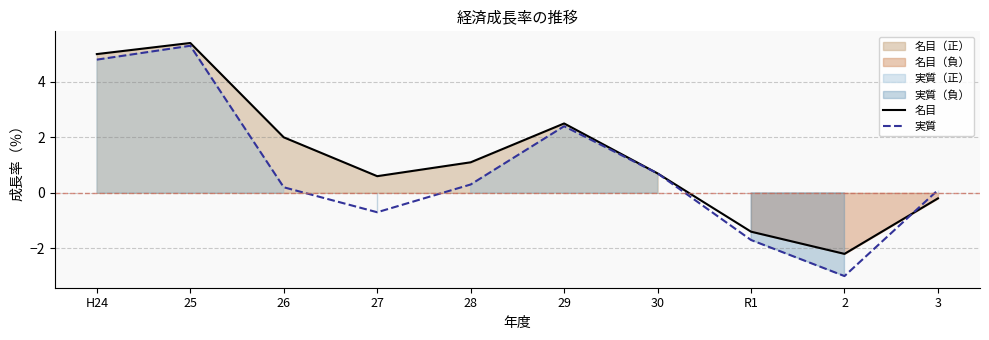

At which category does 実質 reach its first local peak?

25